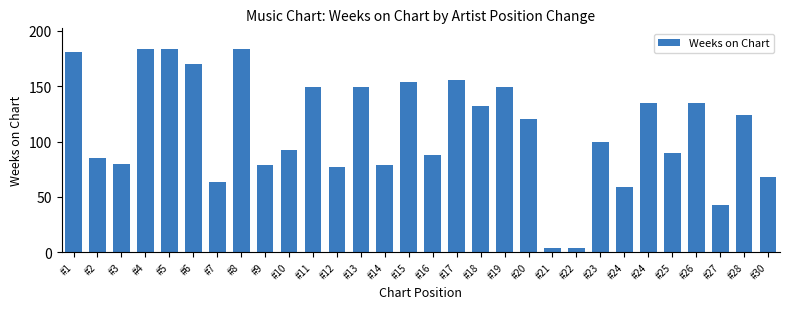

List the labels in order of value, smallest first.

#21, #22, #27, #24, #7, #30, #12, #9, #14, #3, #2, #16, #25, #10, #23, #20, #28, #18, #24, #26, #11, #13, #19, #15, #17, #6, #1, #4, #5, #8